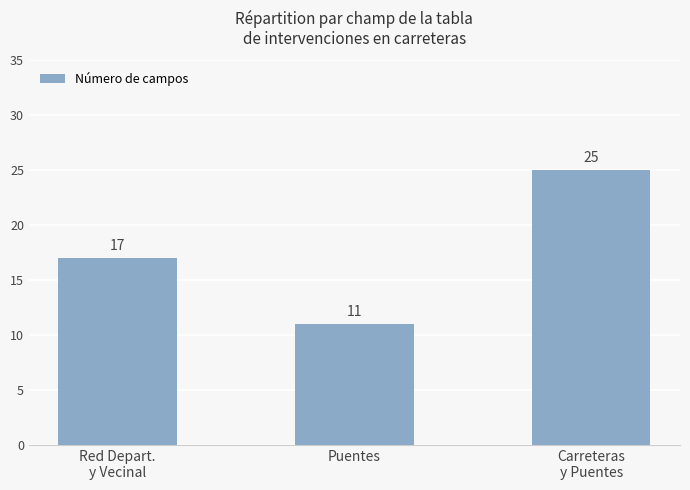

Approximately how many times larger is the value at Red Depart.
y Vecinal compared to Puentes?

1.5